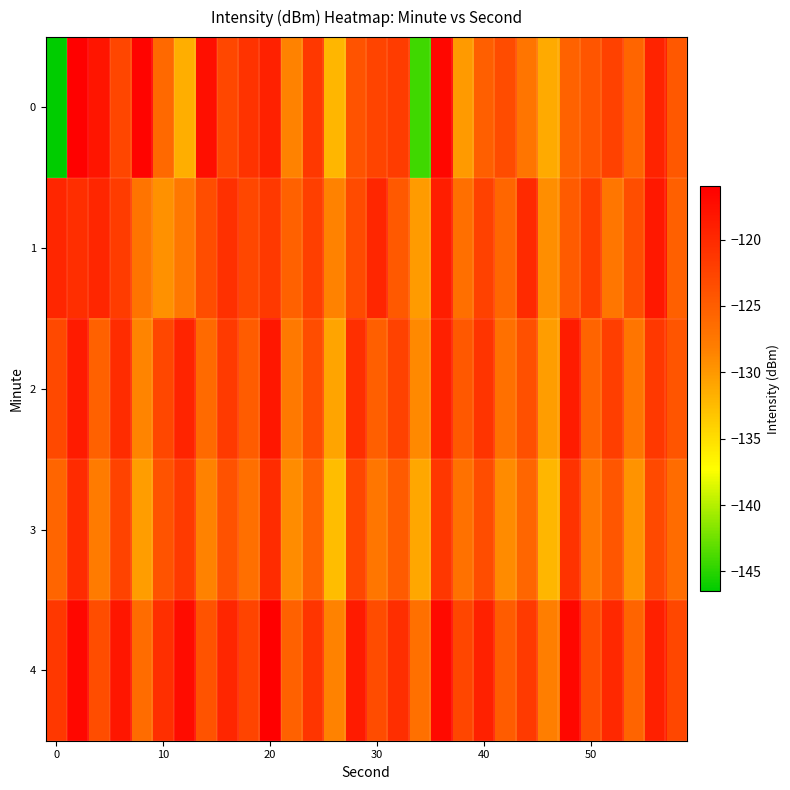

Which series has the largest total across all categories?

4